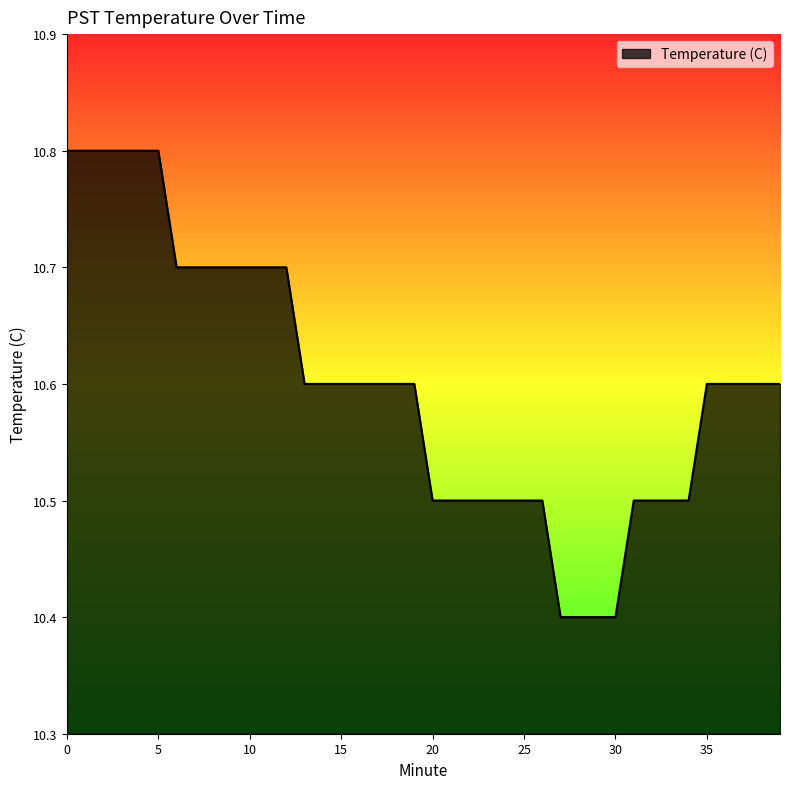

What is the greatest value displayed?

10.8